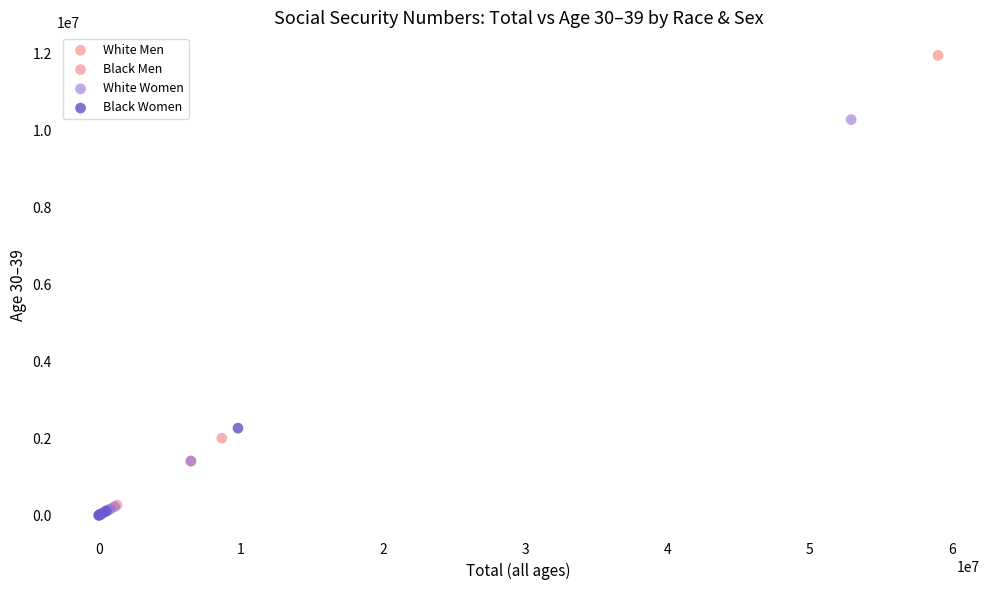

Which series reaches the maximum Y coordinate?

White Men